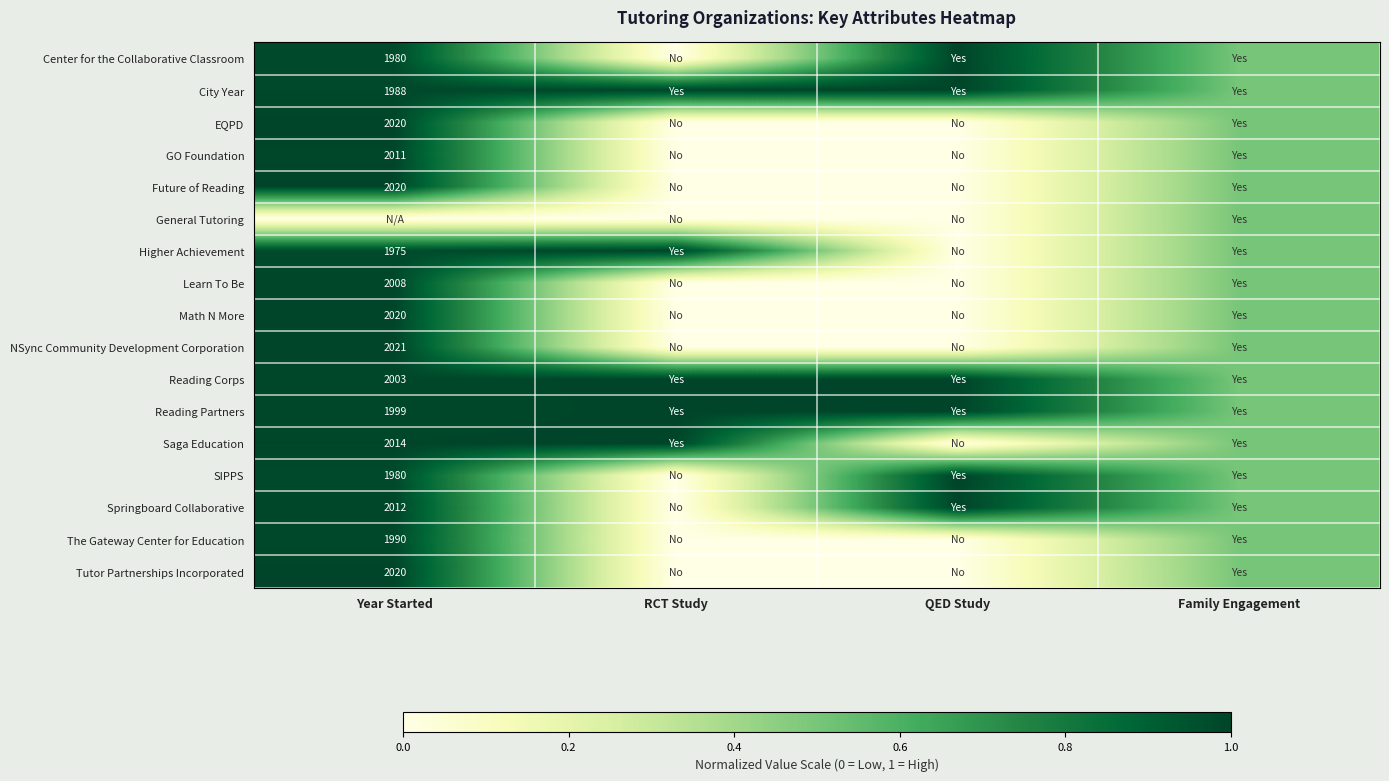

At how many categories does at least one series exceed 0?

4